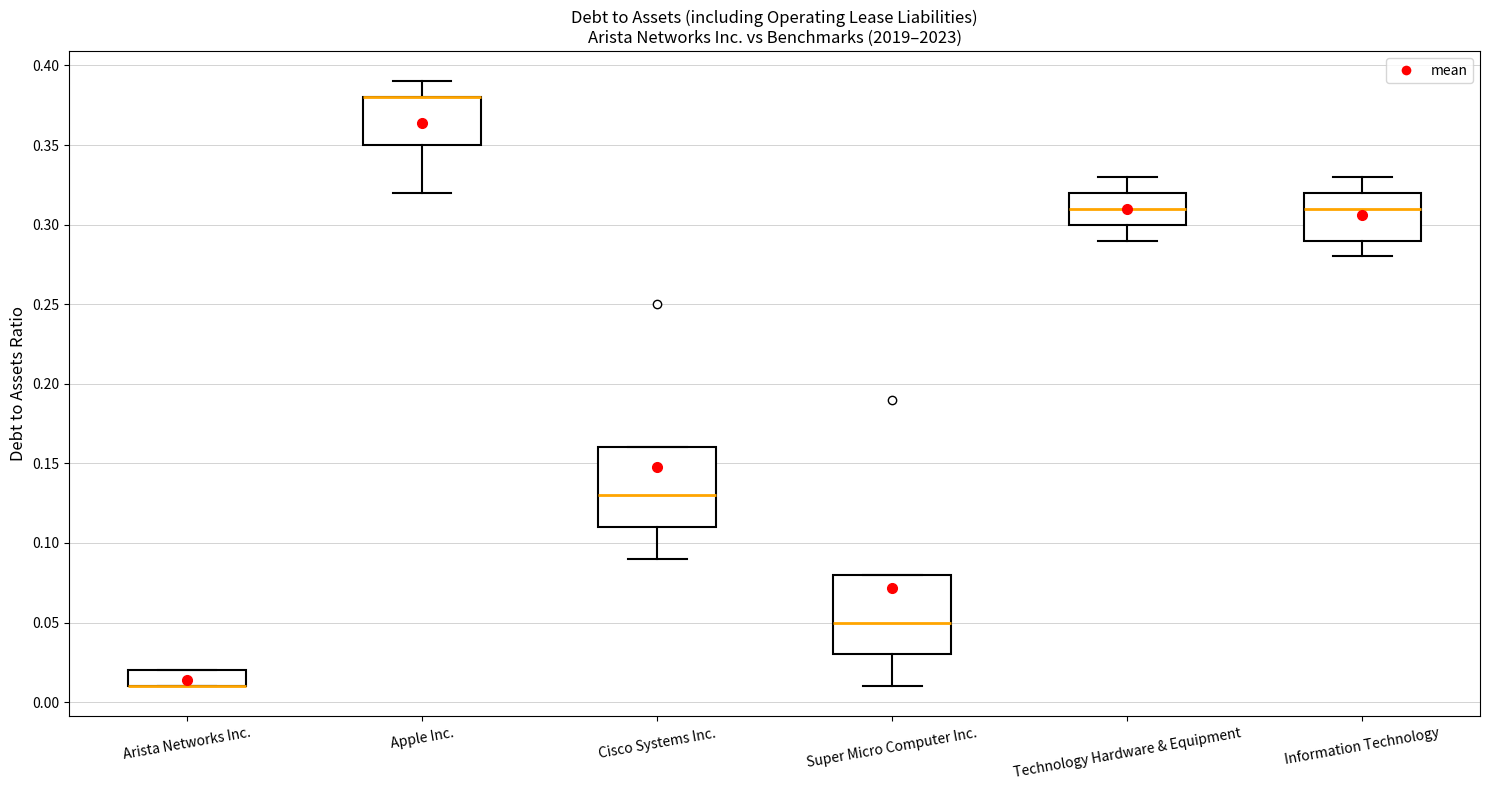

Reading left to right, read every box against the y-axis: the position of its median line, the range the box covers, and the ends of its whiskers. The values are not printed on the chart, so give them approximately, as read against the axis.

Arista Networks Inc.: median 0.01 (drawn on the box's lower edge), box 0.01 to 0.02, whiskers 0.01 to 0.02
Apple Inc.: median 0.38 (drawn on the box's upper edge), box 0.35 to 0.38, whiskers 0.32 to 0.39
Cisco Systems Inc.: median 0.13, box 0.11 to 0.16, whiskers 0.09 to 0.16
Super Micro Computer Inc.: median 0.05, box 0.03 to 0.08, whiskers 0.01 to 0.08
Technology Hardware & Equipment: median 0.31, box 0.30 to 0.32, whiskers 0.29 to 0.33
Information Technology: median 0.31, box 0.29 to 0.32, whiskers 0.28 to 0.33